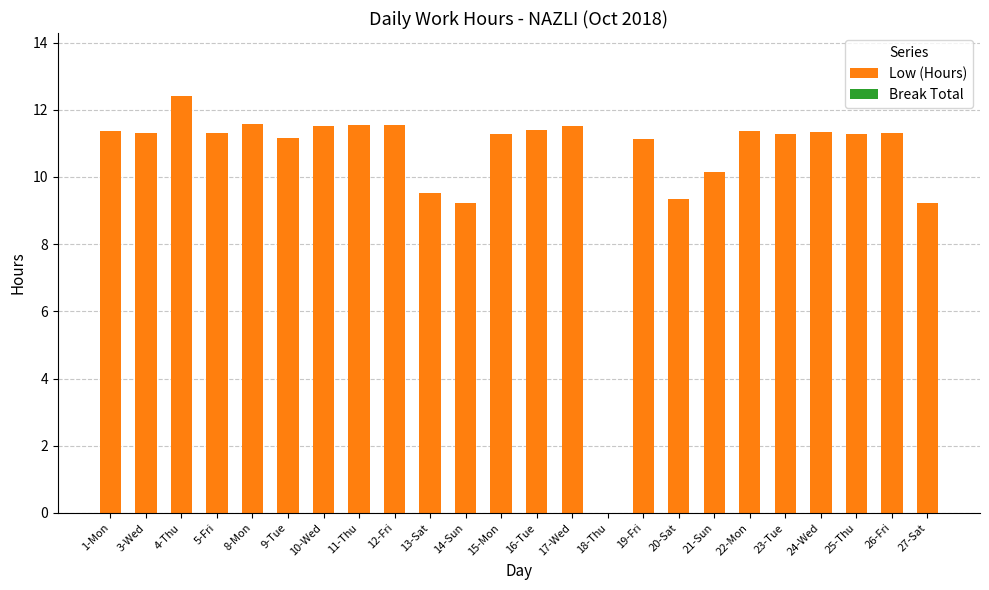

What is the greatest value displayed?

12.4